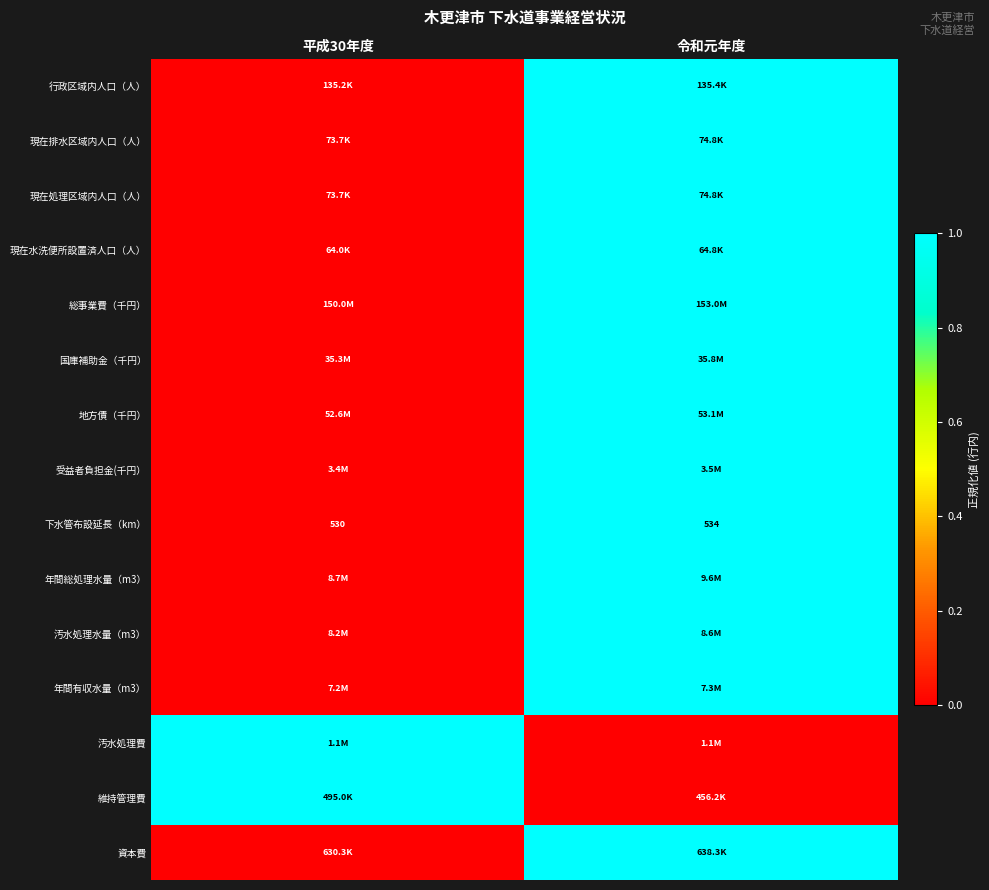

The value of 下水管布設延長（km） at 令和元年度 is 716. True or false?

False